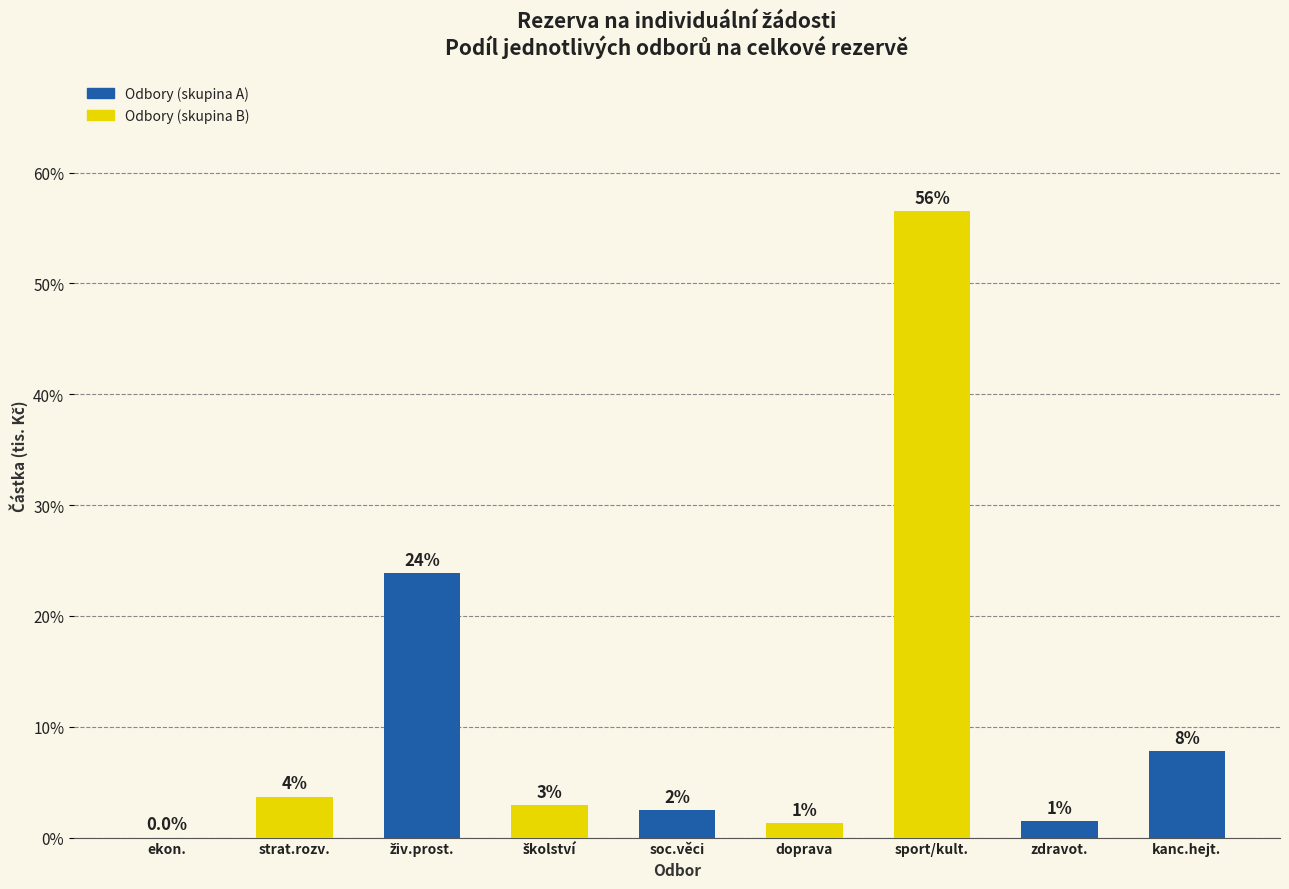

Are the bars horizontal?

No